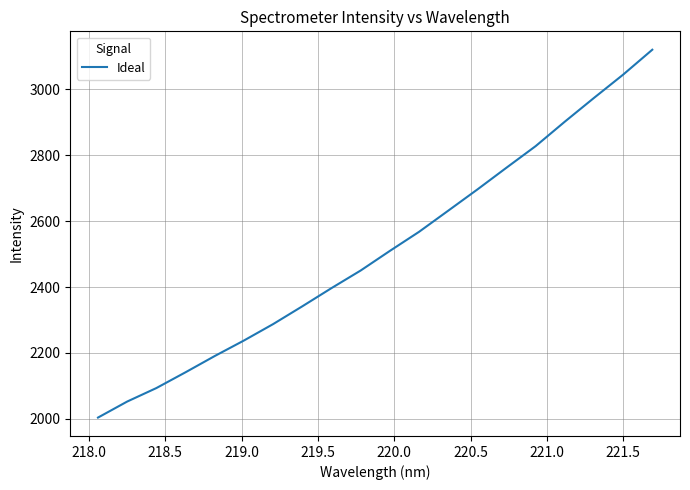

What is the greatest value displayed?

3120.7